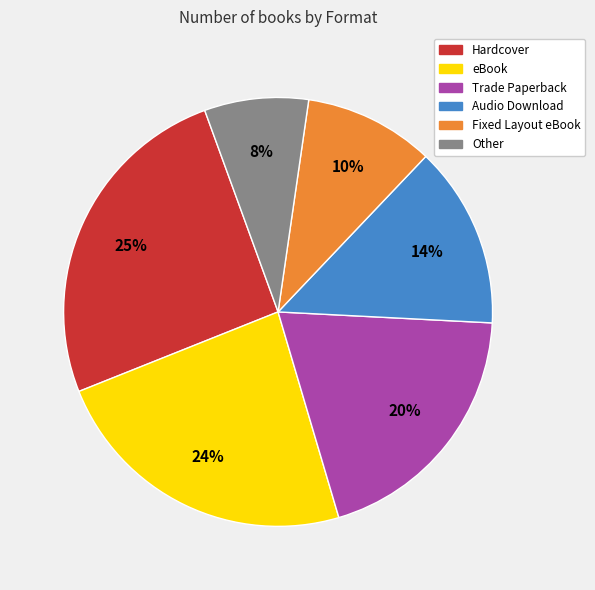

Does Trade Paperback represent more than half of the total?

No